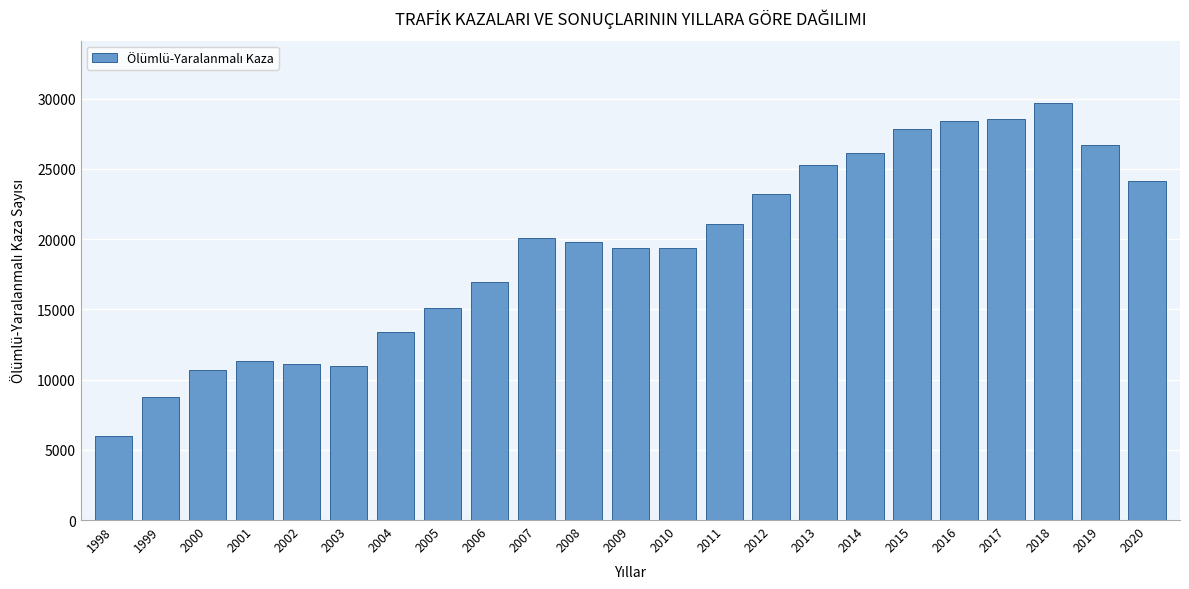

Where is the data nearest to the value 17818?

2006